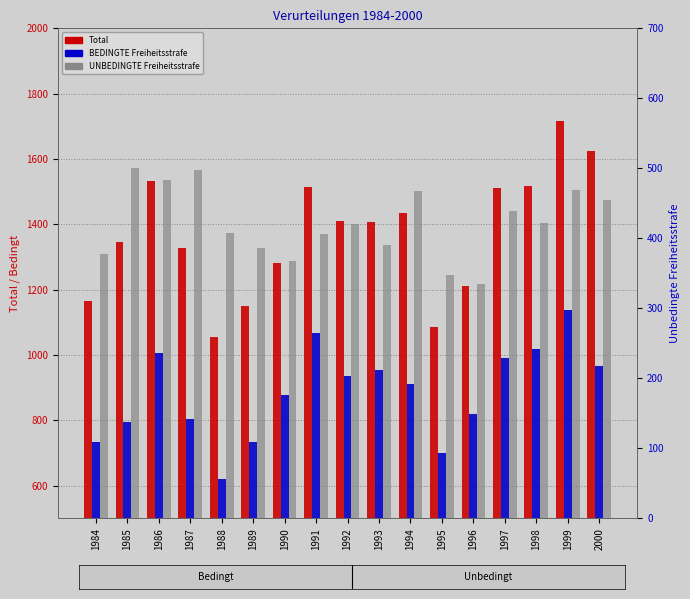

Between 1989 and 1993, which is larger?

1993